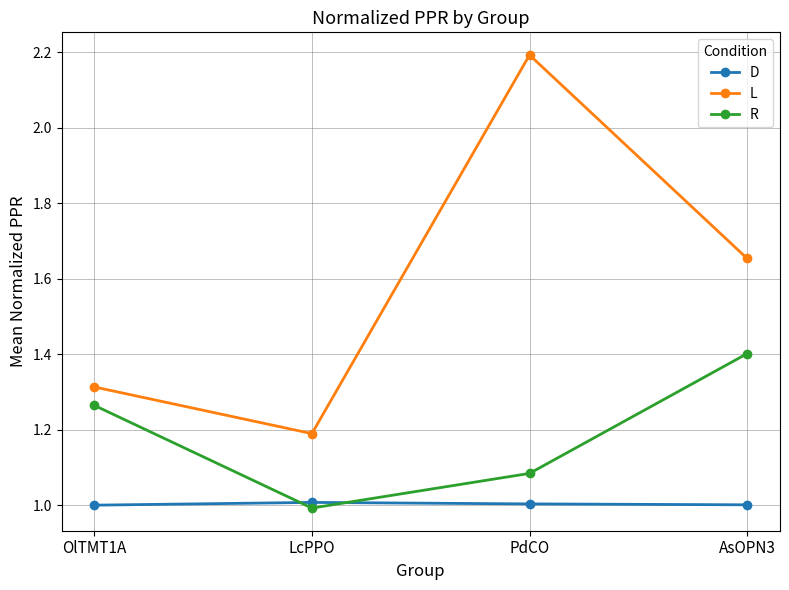

Which series has the largest range (max minus min)?

L